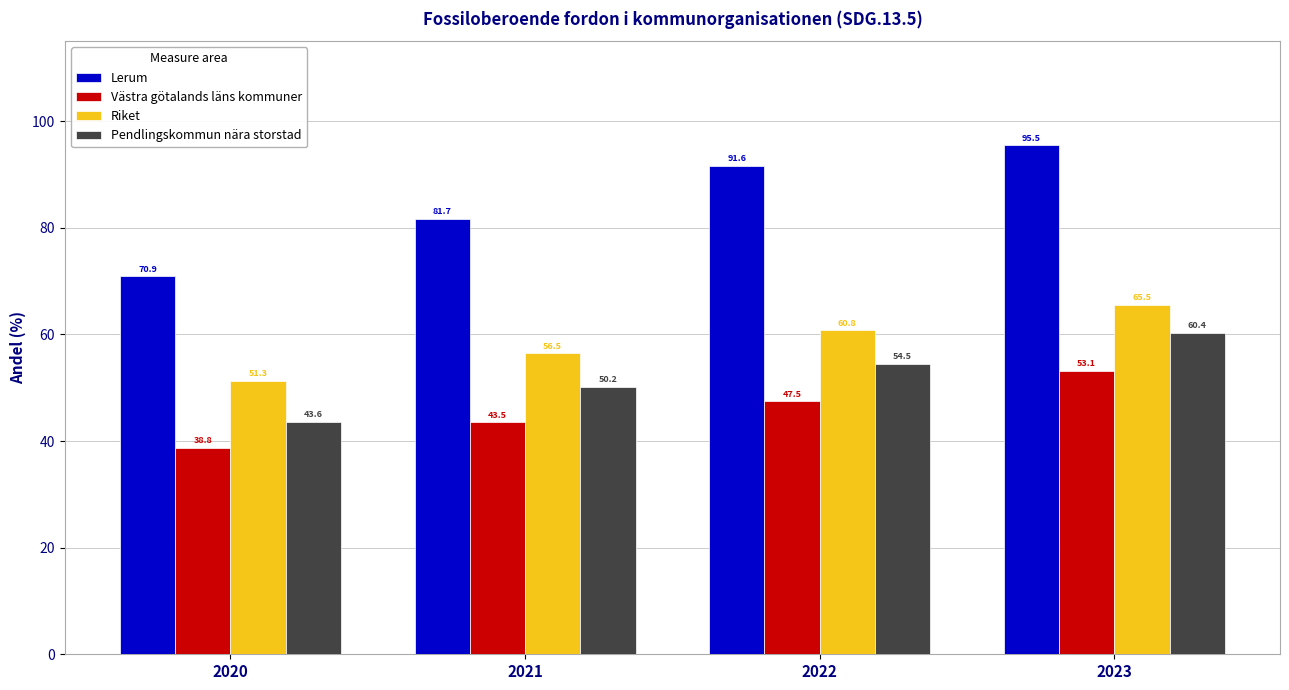

What is the maximum value shown in the chart?

95.5